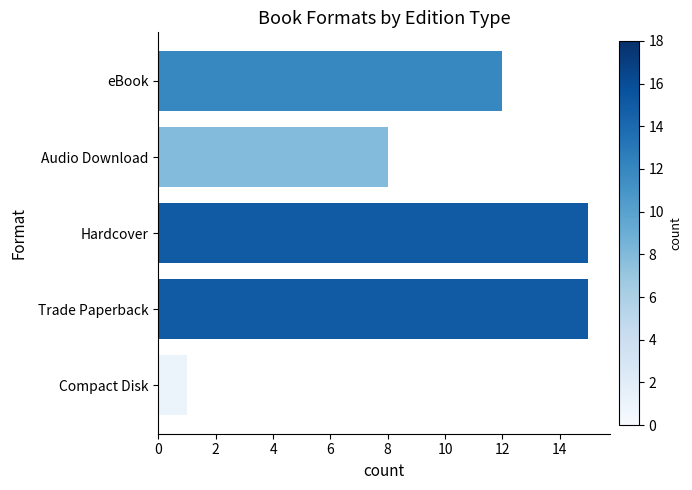

How many data points are less than 12?

2